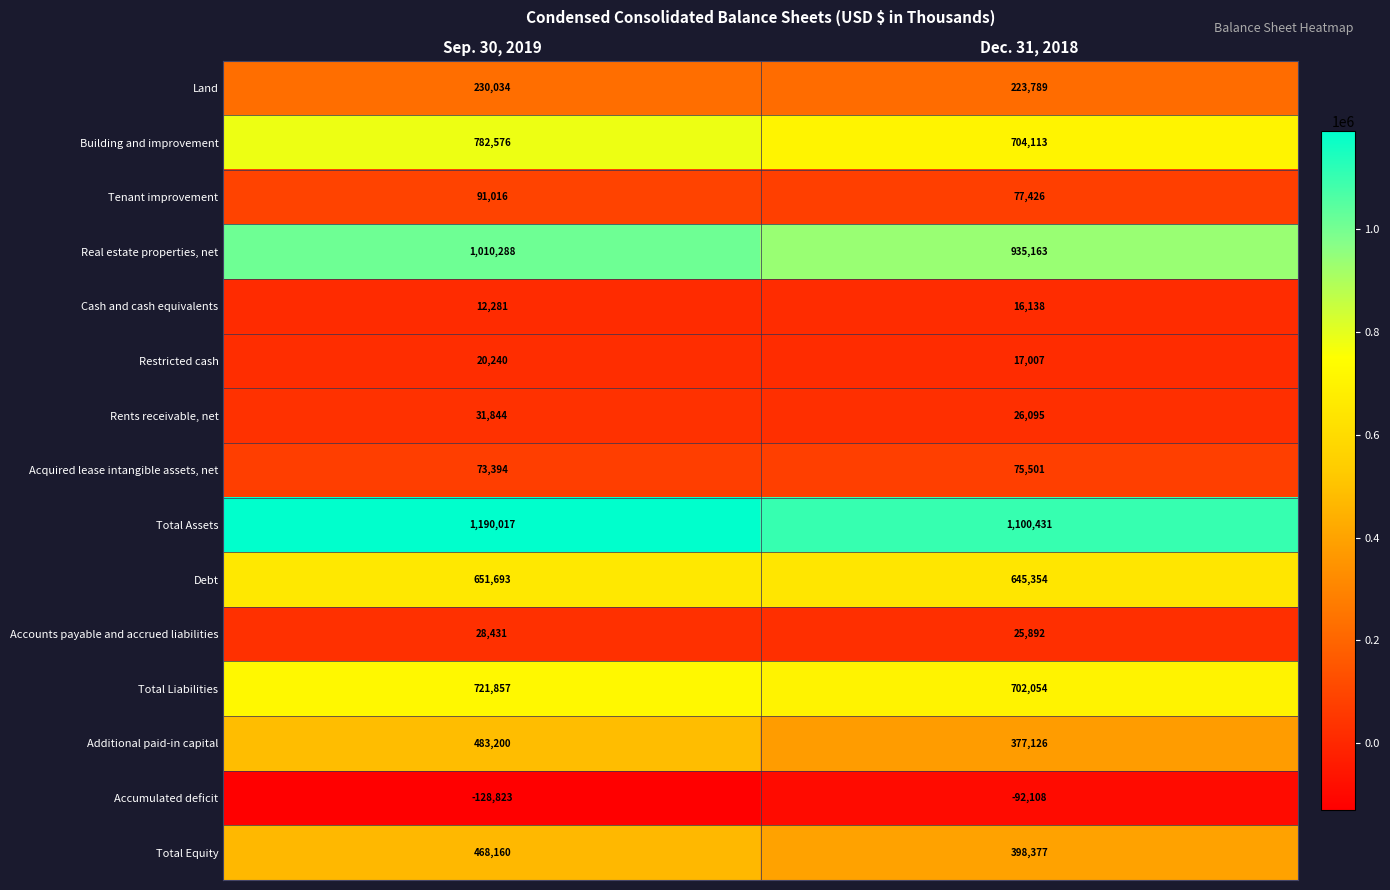

Count the number of data series in this chart.

15